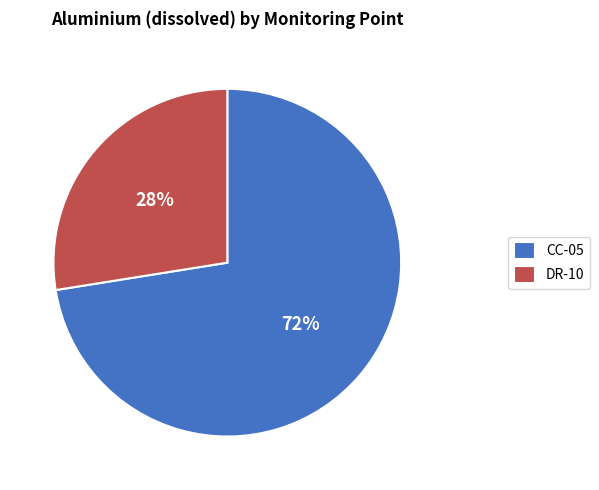

Which slice is the largest?

CC-05